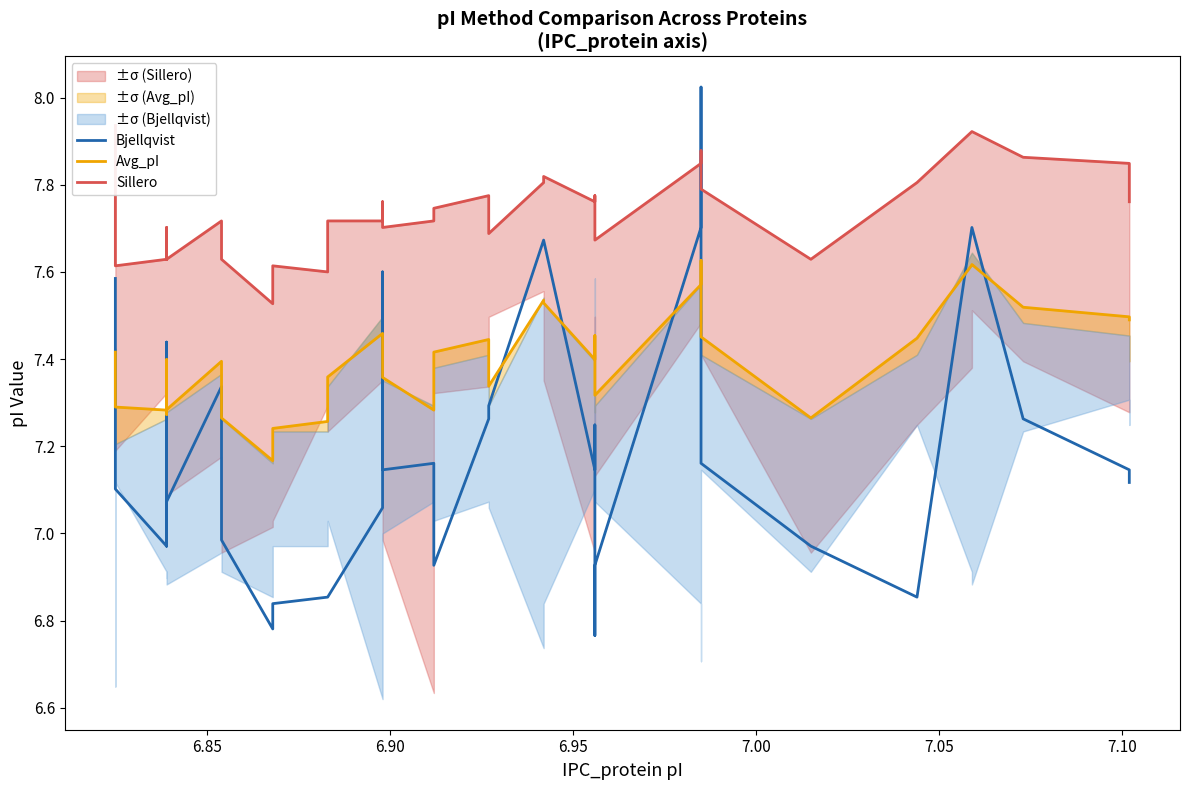

What is the smallest value displayed?

6.8